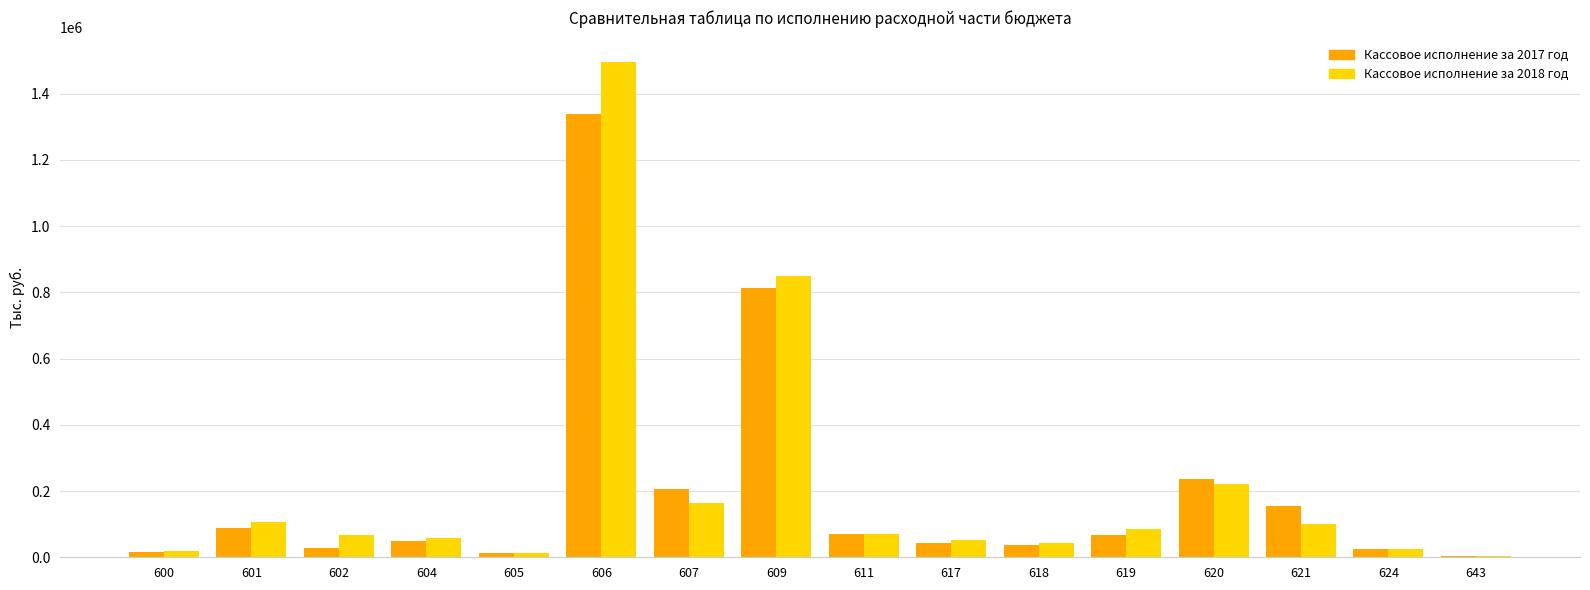

What is the smallest value displayed?

5223